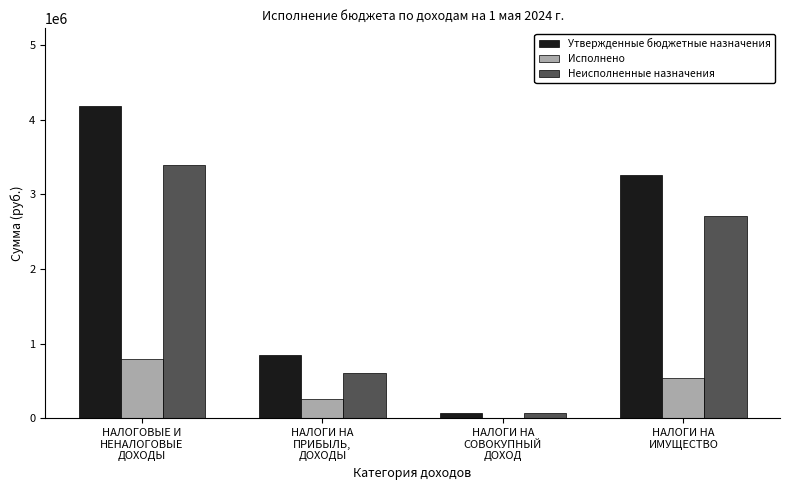

Reading left to right, list all the values displayed in this chart.

Утвержденные бюджетные назначения: 4176000.0	854000.0	70000.0	3252000.0
Исполнено: 799886.0	262247.0	0.0	537639.1
Неисполненные назначения: 3391435.9	607075.0	70000.0	2714360.9